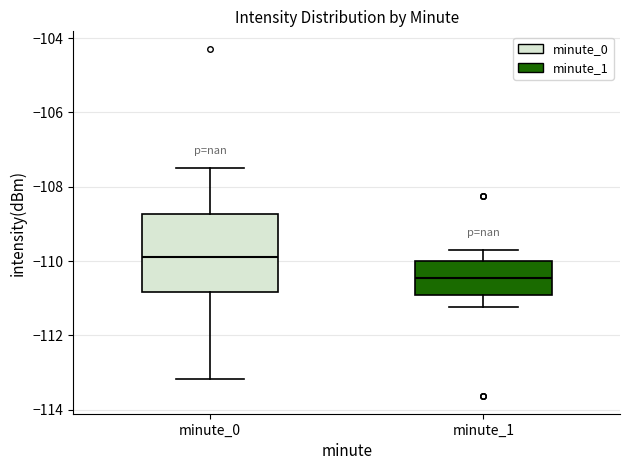

Where does the lower whisker of the box for minute_1 end on the y-axis? The values are not printed on the chart, so give them approximately, as read against the axis.

-111.2